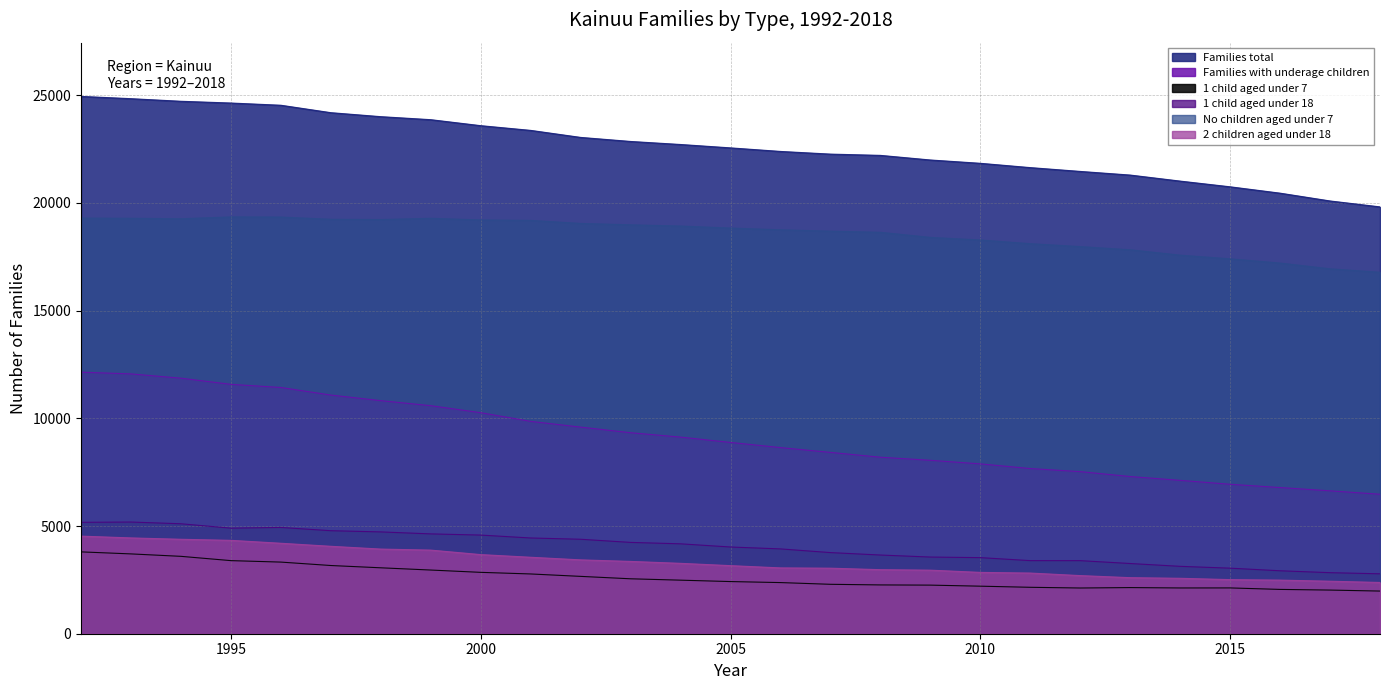

Is it true that No children aged under 7 equals 6162 at 2017?

False